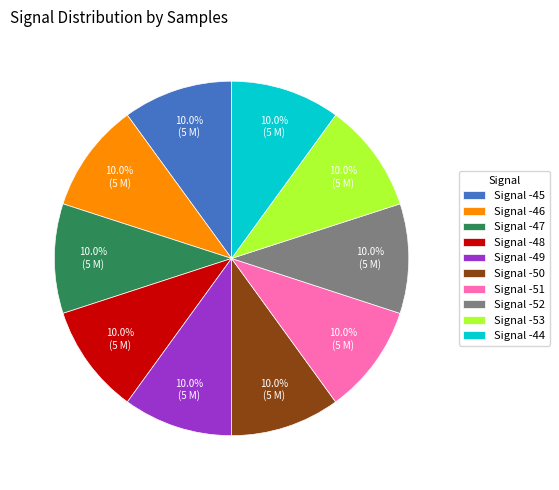

Does any single category account for the majority?

No